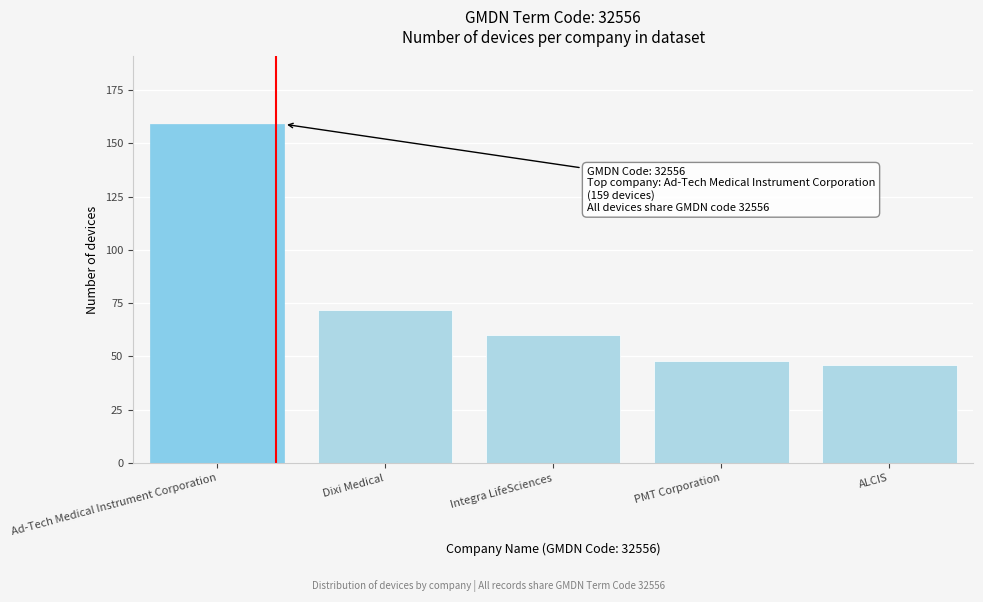

Reading left to right, transcribe all the data shown in this chart.

Ad-Tech Medical Instrument Corporation=159	Dixi Medical=72	Integra LifeSciences=60	PMT Corporation=48	ALCIS=46